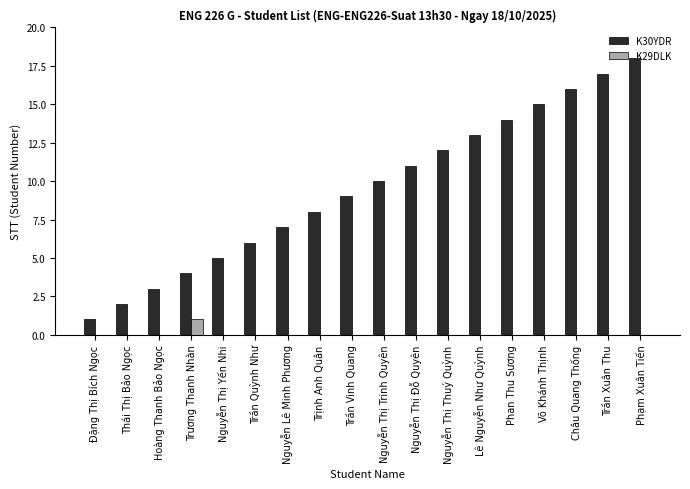

Does the chart contain stacked bars?

No